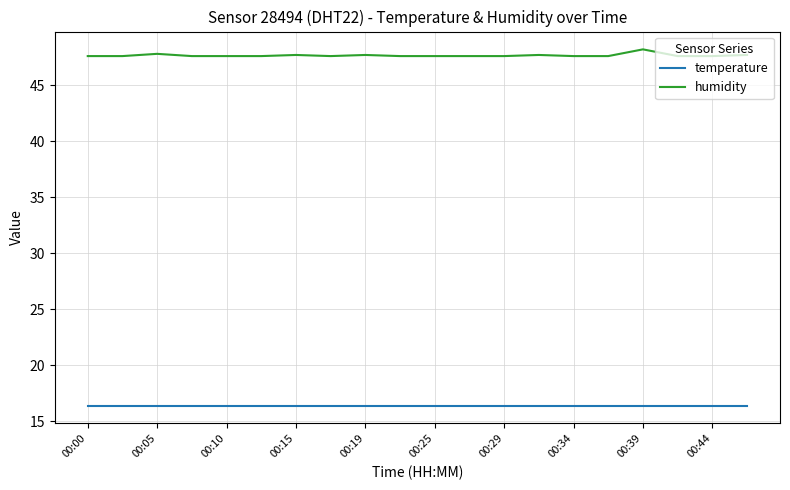

True or false: humidity and temperature intersect in this chart.

False